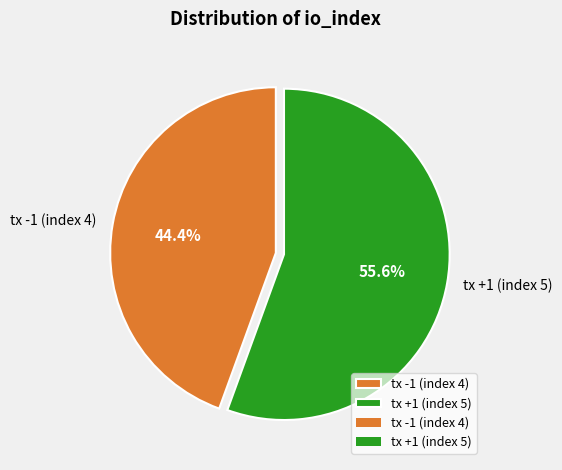

To the nearest percent, what portion does tx -1 (index 4) represent?

44%